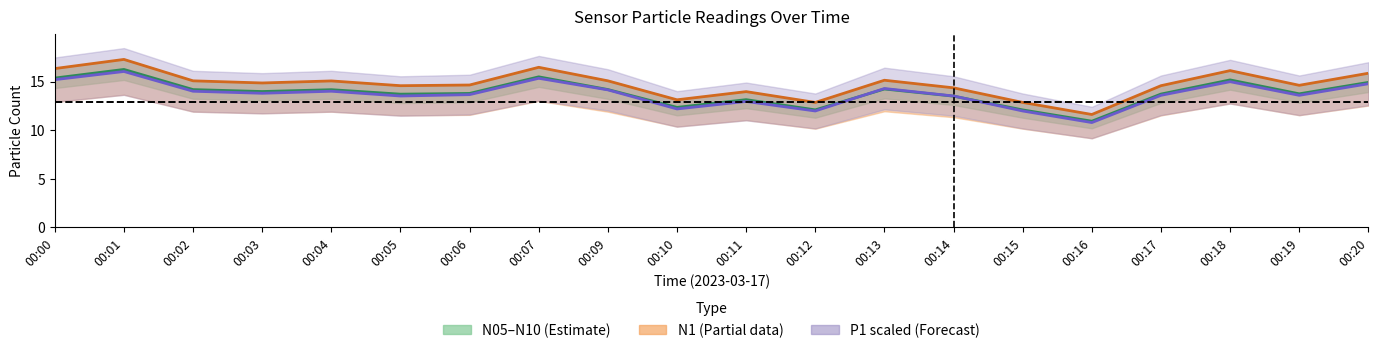

At how many categories does at least one series exceed 15?

9